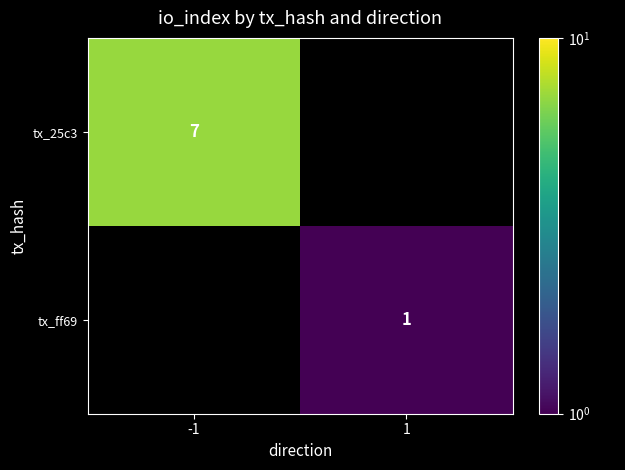

The value of tx_ff69 at 1 is 0. True or false?

False